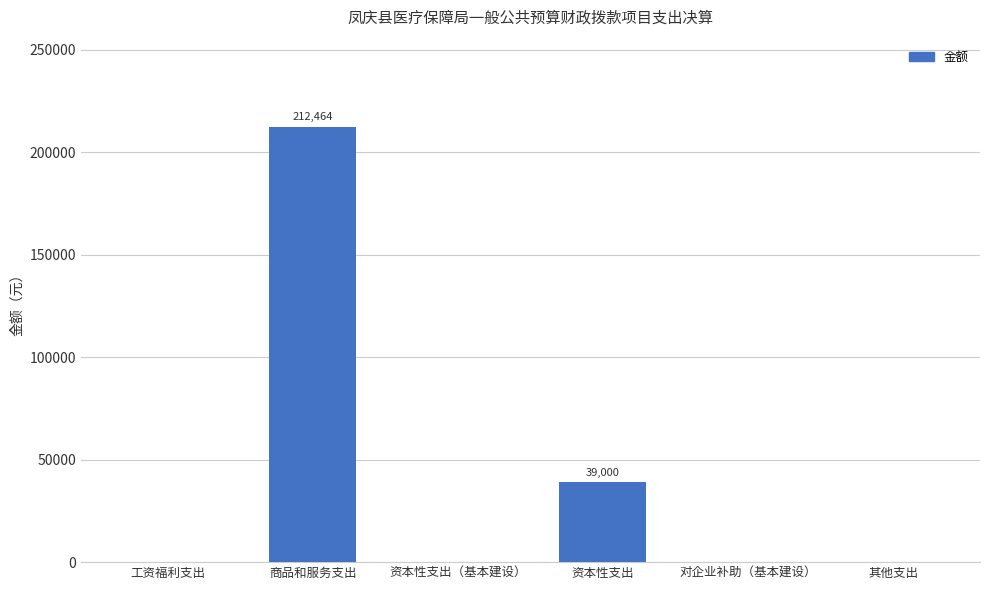

What is the sum of all values?

251464.5